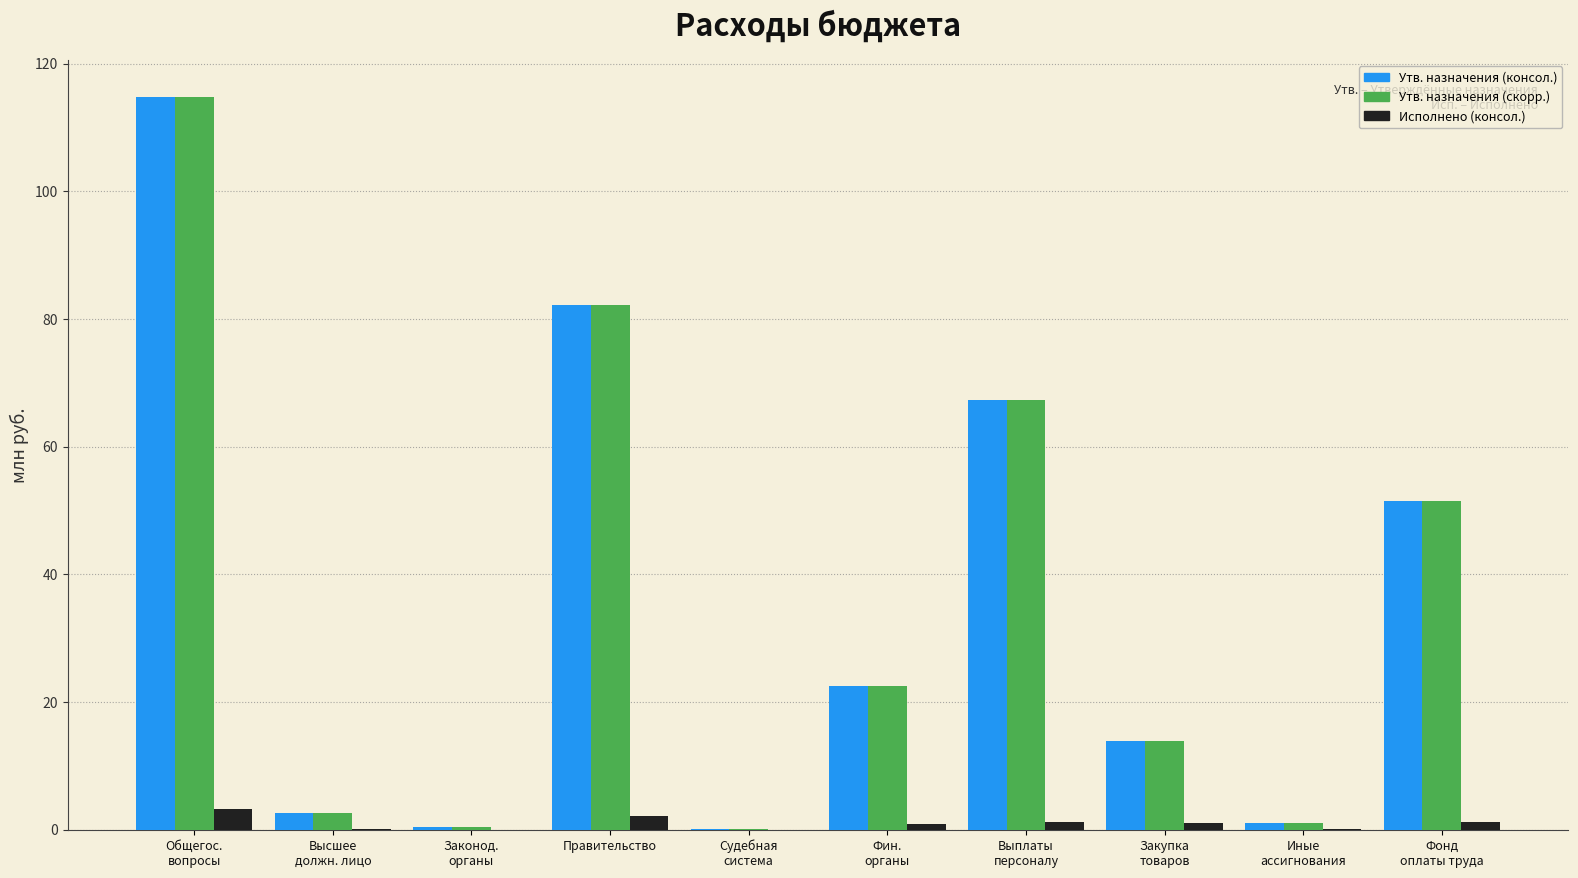

True or false: Утв. назначения (скорр.) has a value of 1.0 at Иные
ассигнования.

True